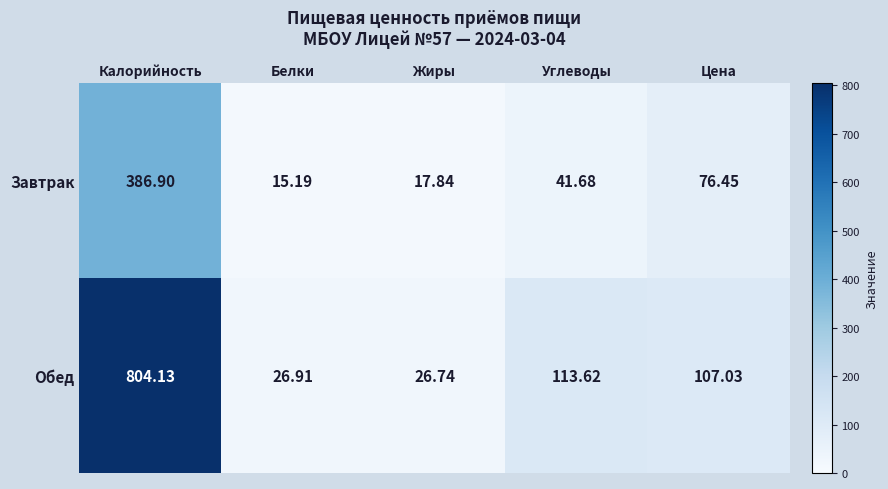

Which series has the largest total across all categories?

Обед